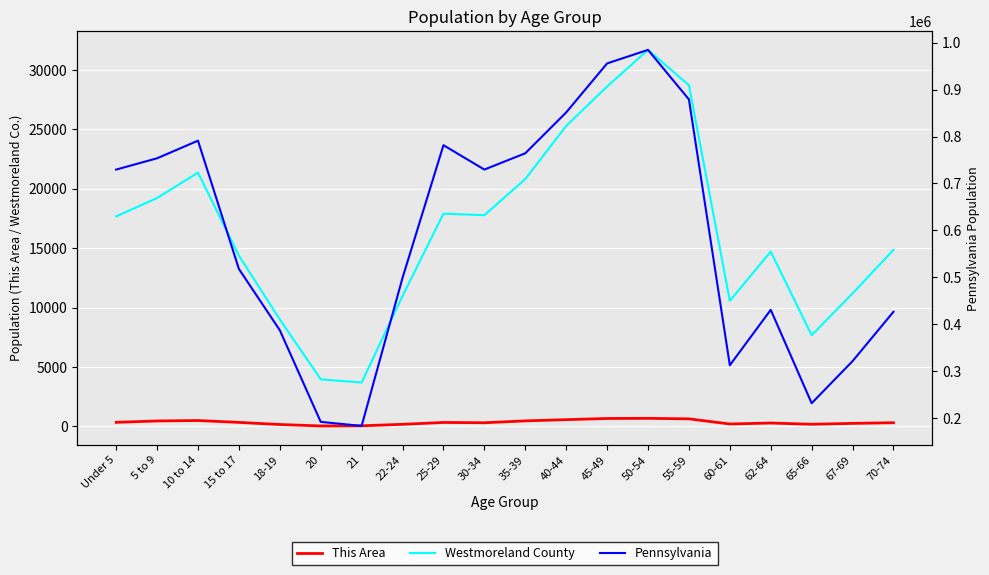

What is the difference between the maximum and minimum values in the This Area series?

639